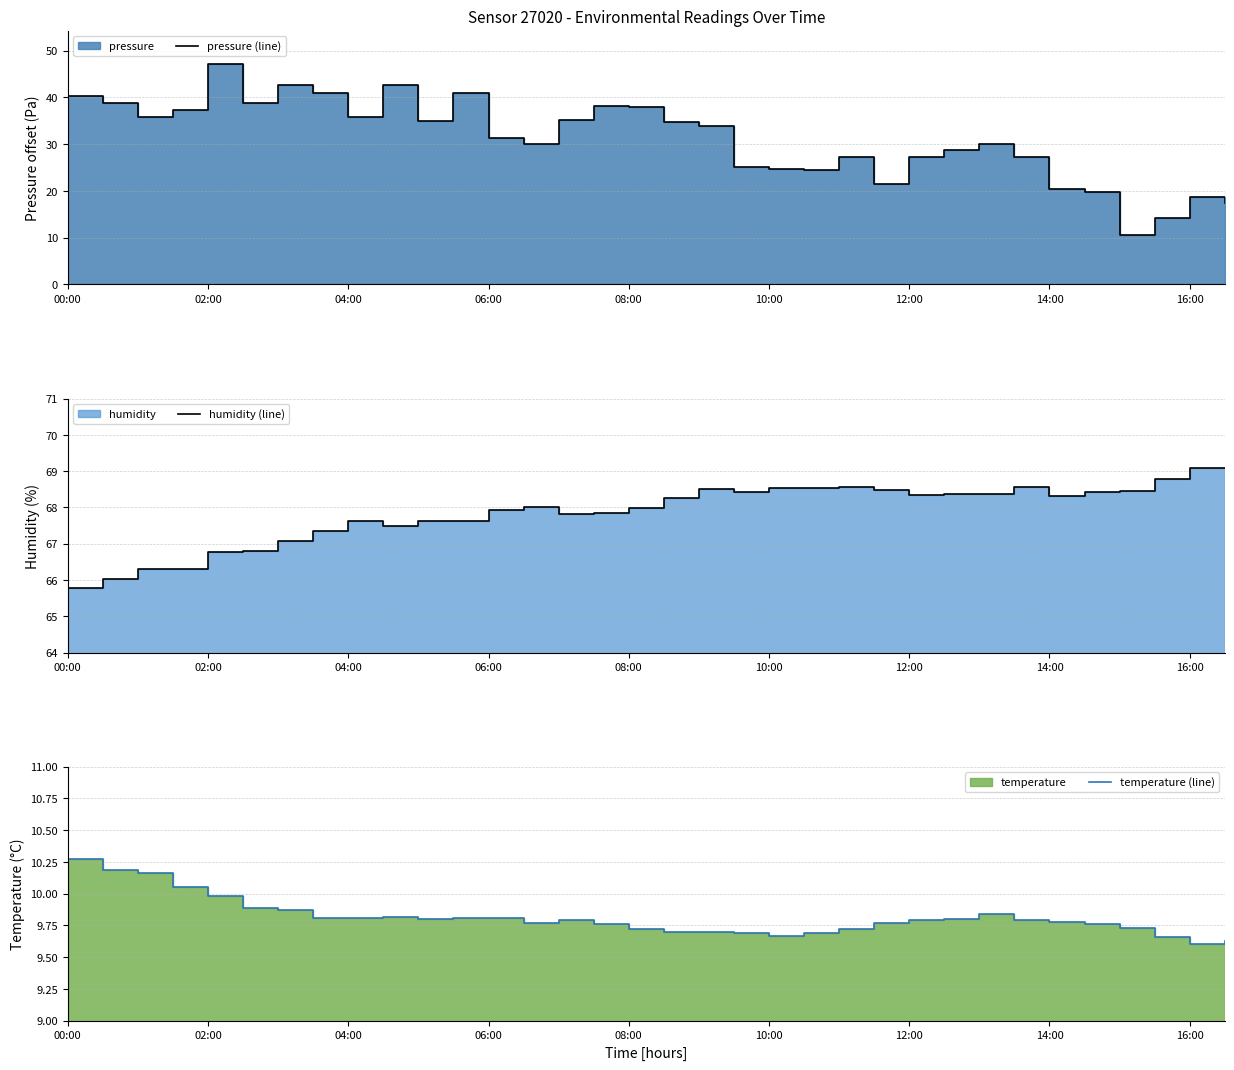

True or false: humidity (line) has more than 1 points higher than both neighbors.

True